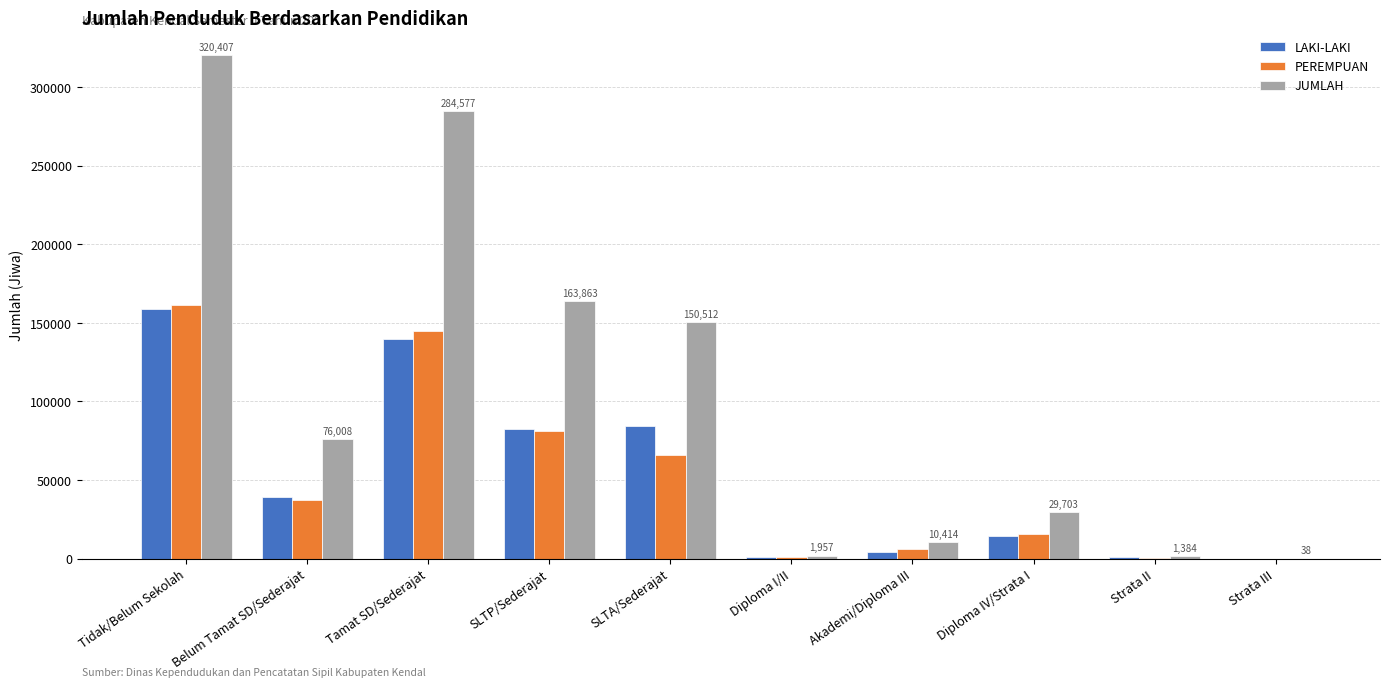

What are all the series names shown in the legend?

LAKI-LAKI, PEREMPUAN, JUMLAH